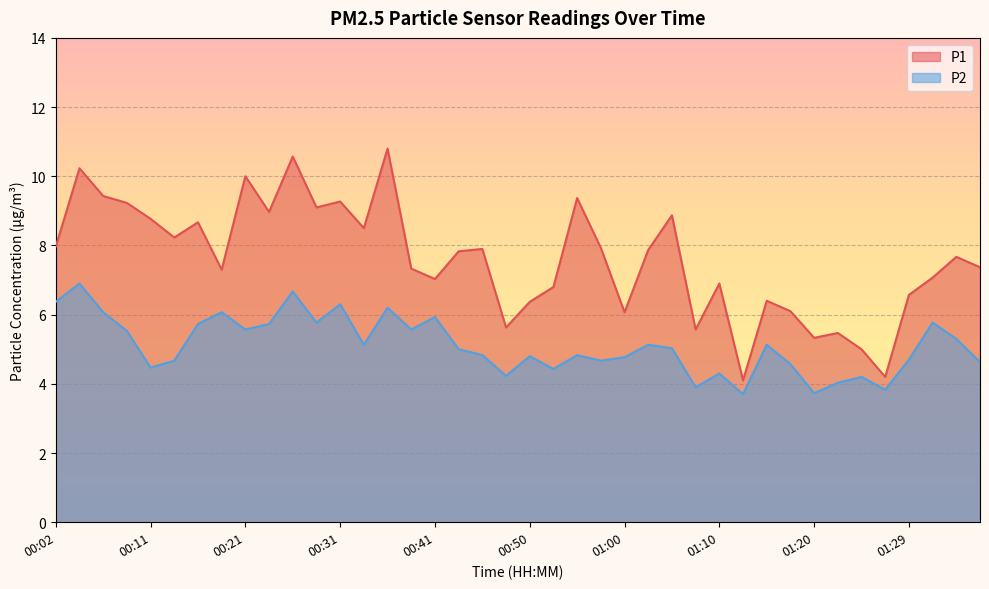

What value does the P2 series have at 00:38?

5.6